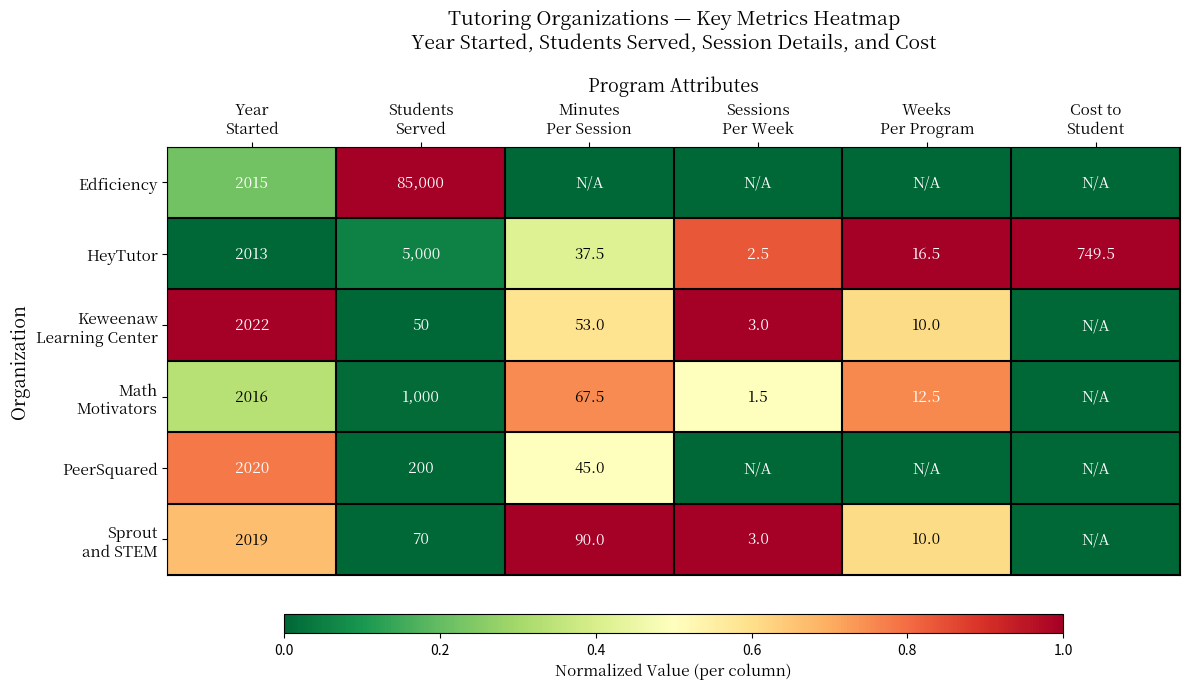

What is the difference between the maximum and minimum values in the HeyTutor series?

4997.5